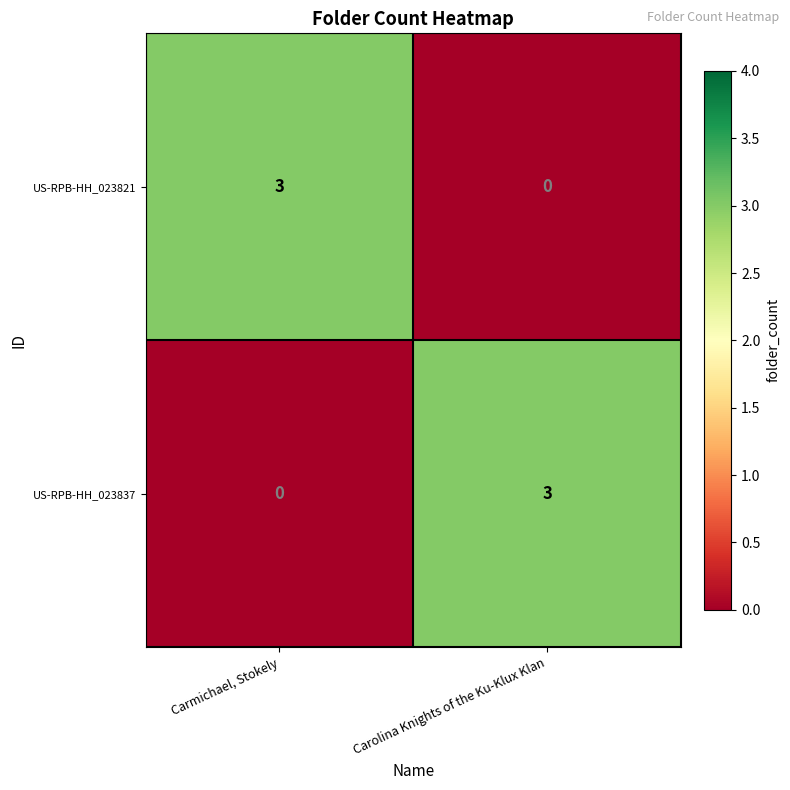

True or false: US-RPB-HH_023837 has a value of 0 at Carmichael, Stokely.

True